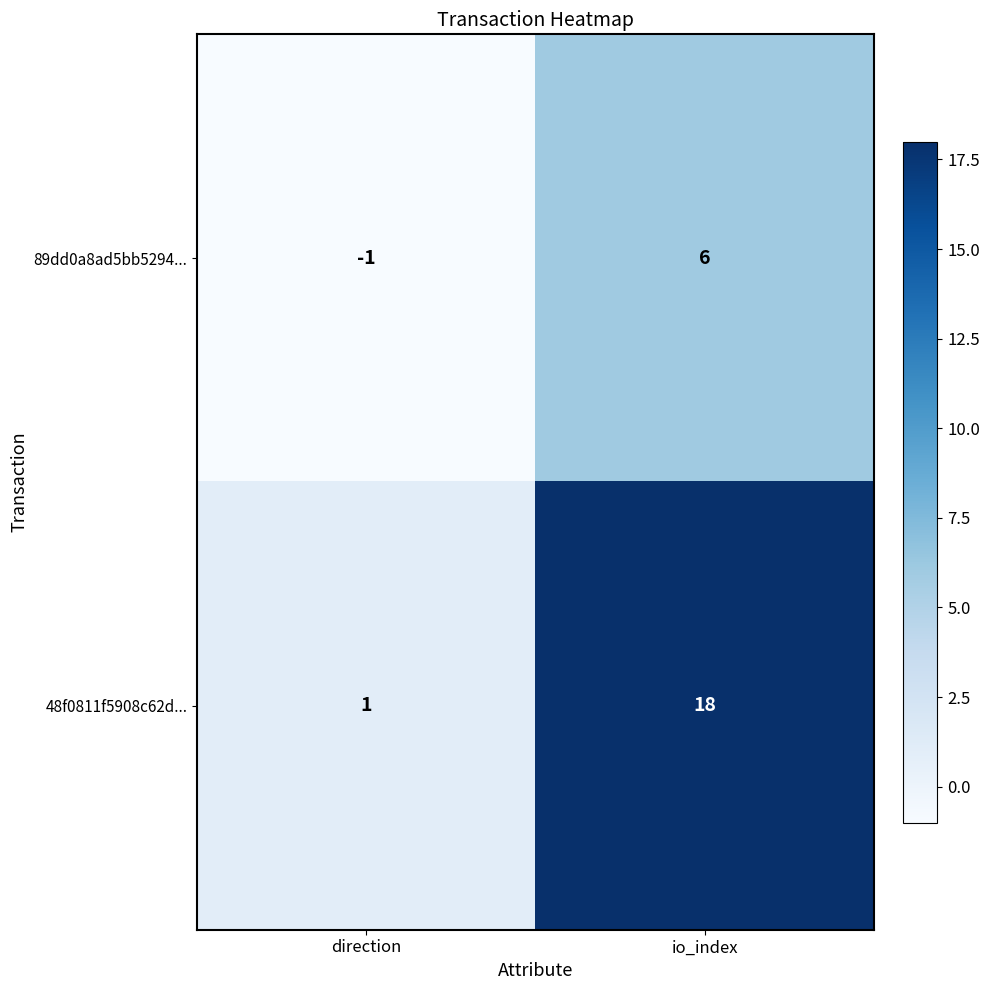

At how many categories does at least one series exceed 11?

1